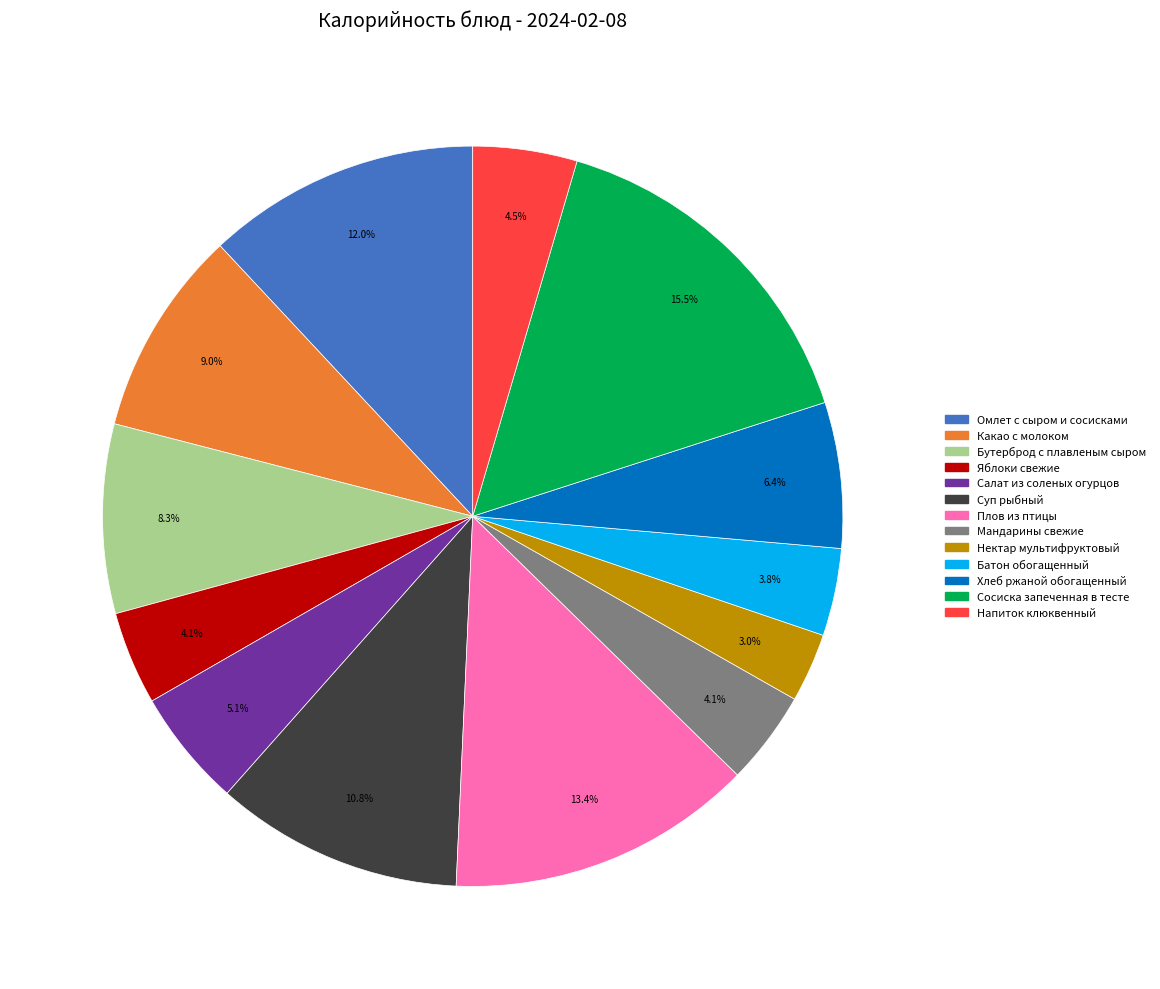

What is the total percentage of Бутерброд с плавленым сыром and Мандарины свежие?

12.4%